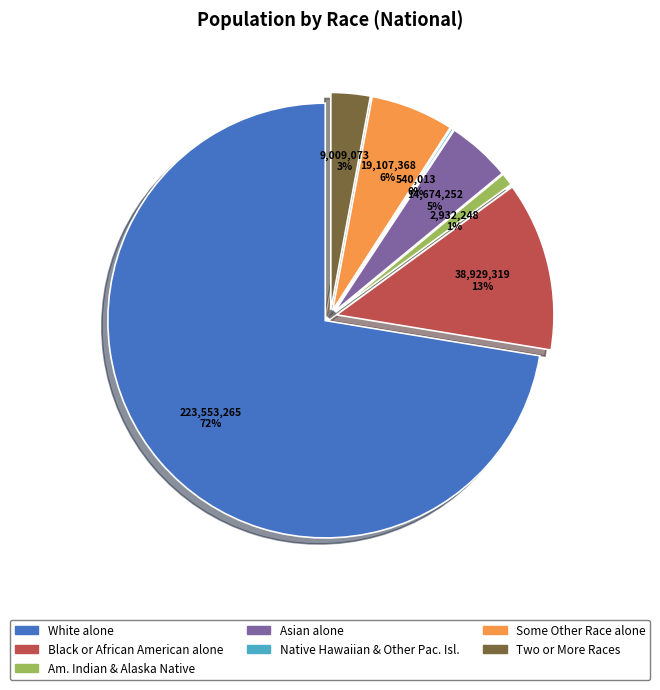

What portion of the pie excludes White alone?

27.6%